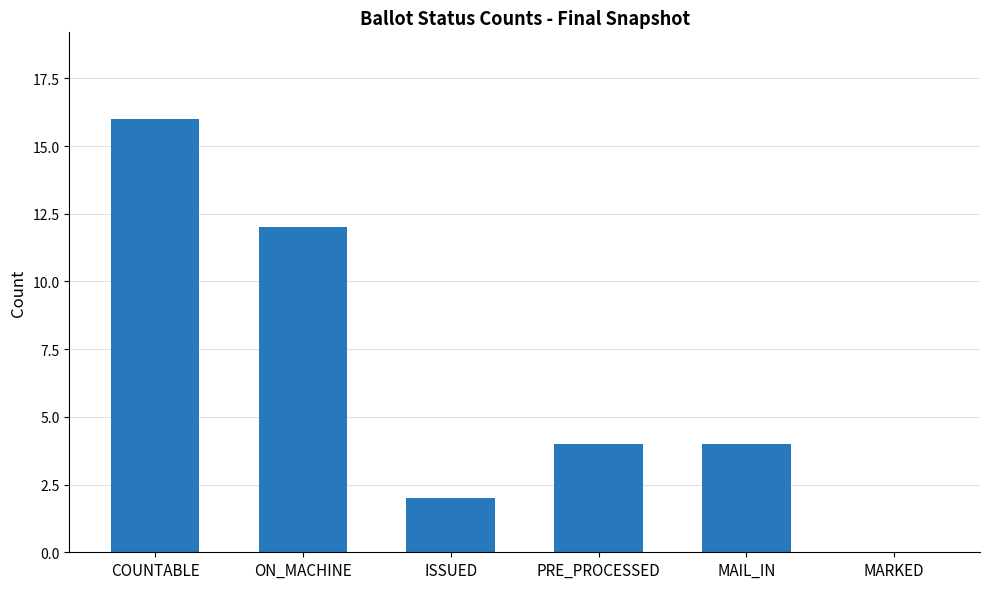

Which has a higher value, MAIL_IN or ON_MACHINE?

ON_MACHINE